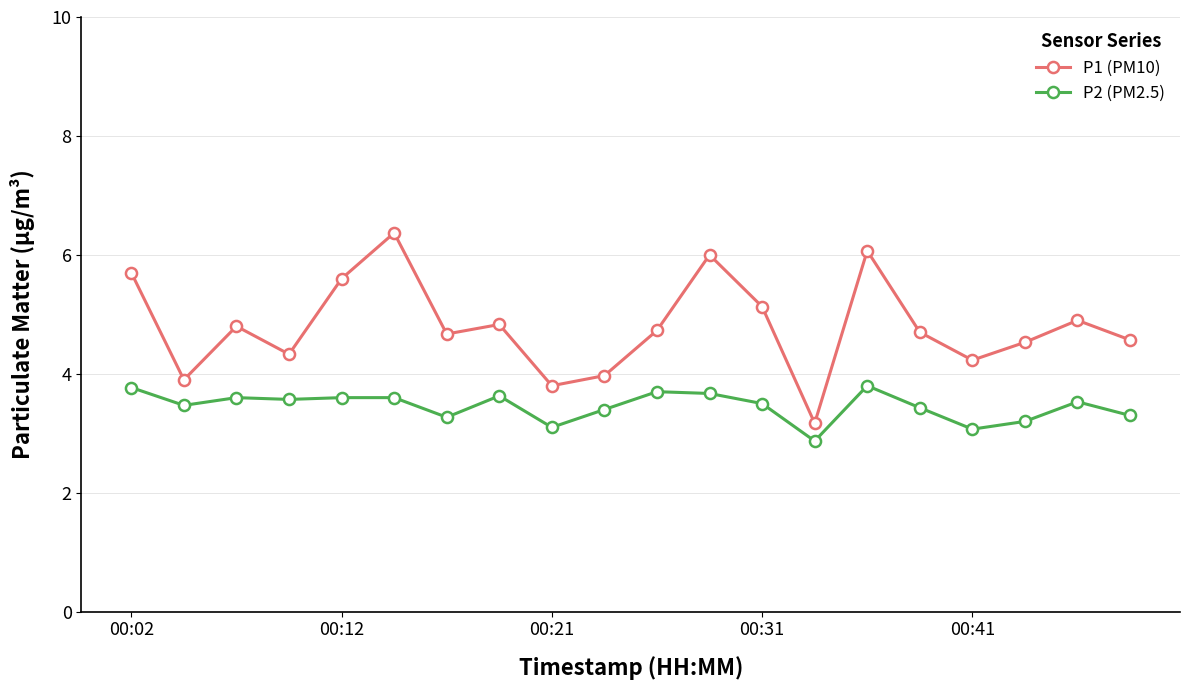

List the series in order of their overall mean, lowest first.

P2 (PM2.5), P1 (PM10)